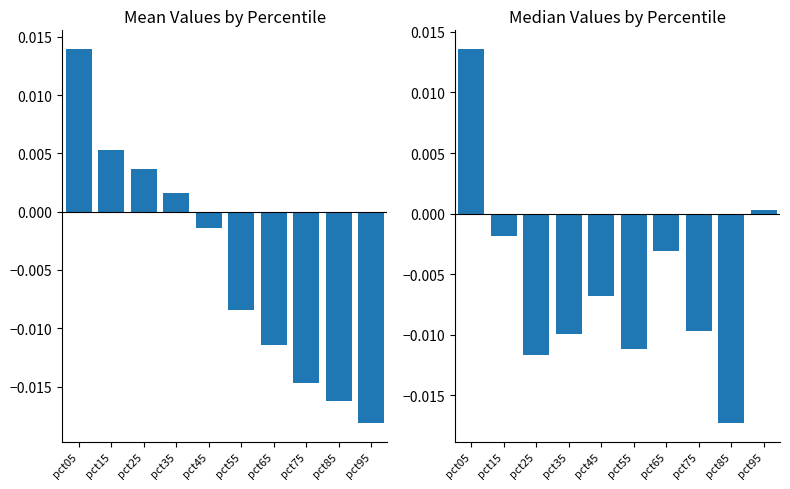

How many categories are shown in the chart?

10